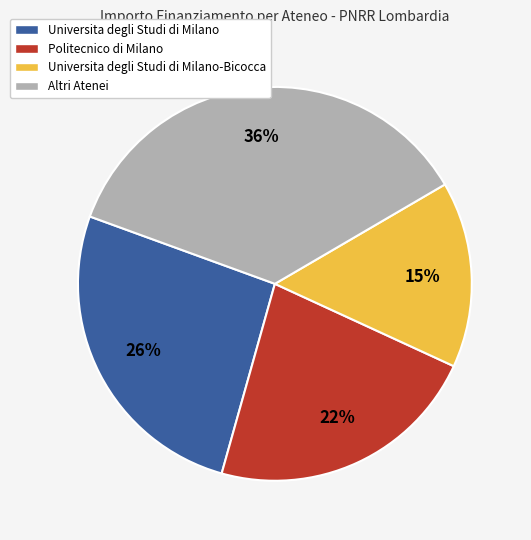

Which slice is the smallest?

Universita degli Studi di Milano-Bicocca